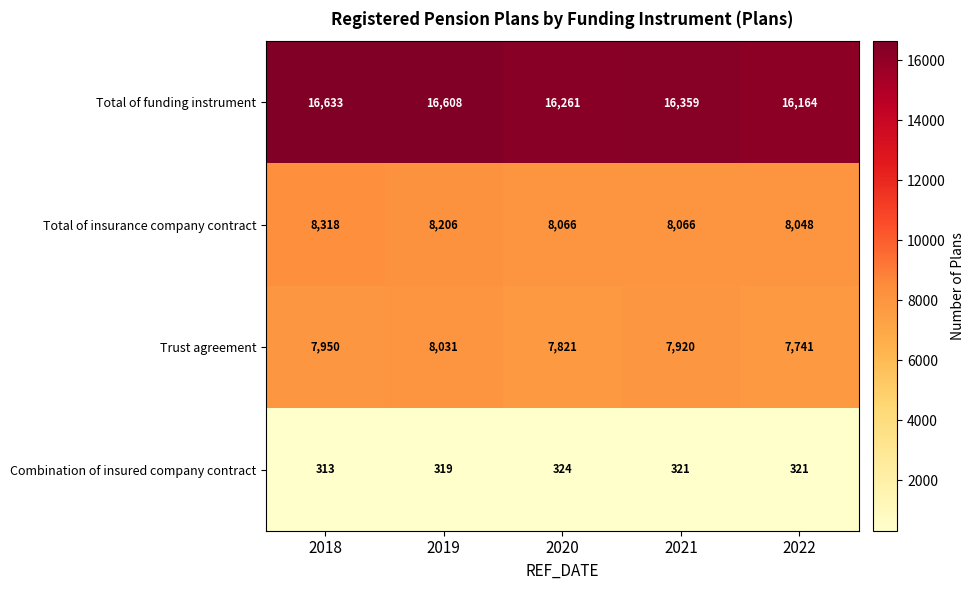

Reading left to right, what are all the values shown in this chart?

Total of funding instrument: 16633	16608	16261	16359	16164
Total of insurance company contract: 8318	8206	8066	8066	8048
Trust agreement: 7950	8031	7821	7920	7741
Combination of insured company contract: 313	319	324	321	321